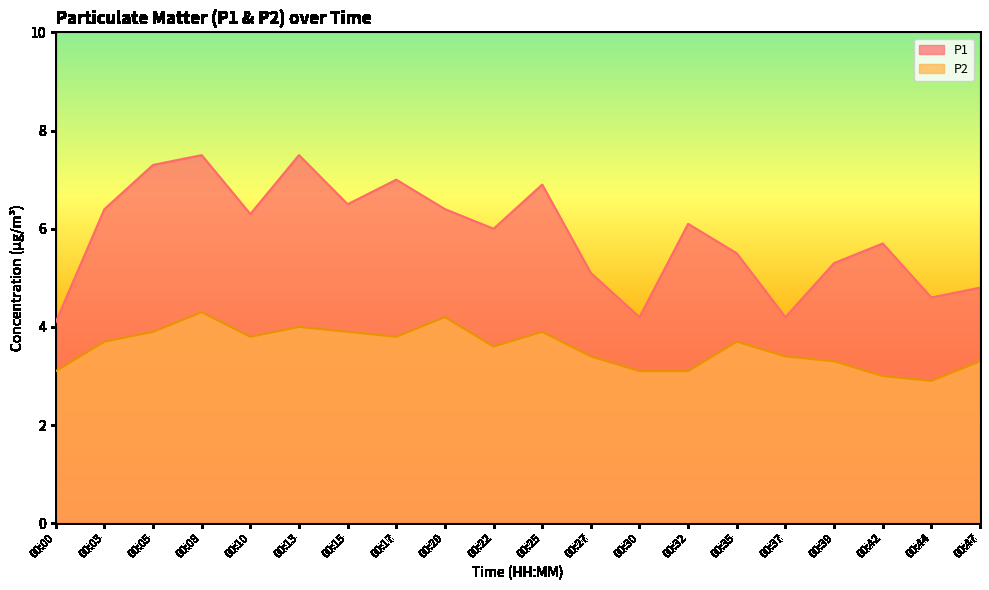

Which series has the largest range (max minus min)?

P1